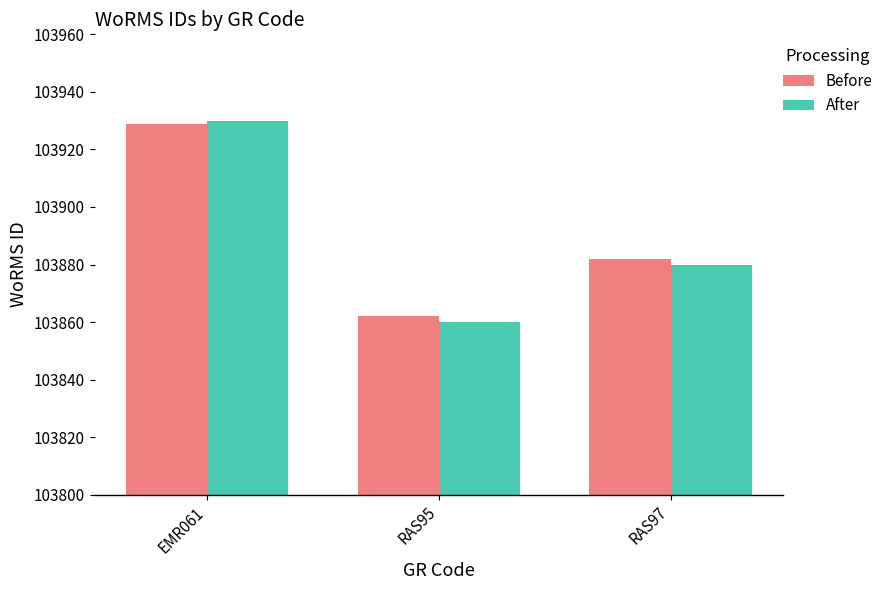

What are all the series names shown in the legend?

Before, After